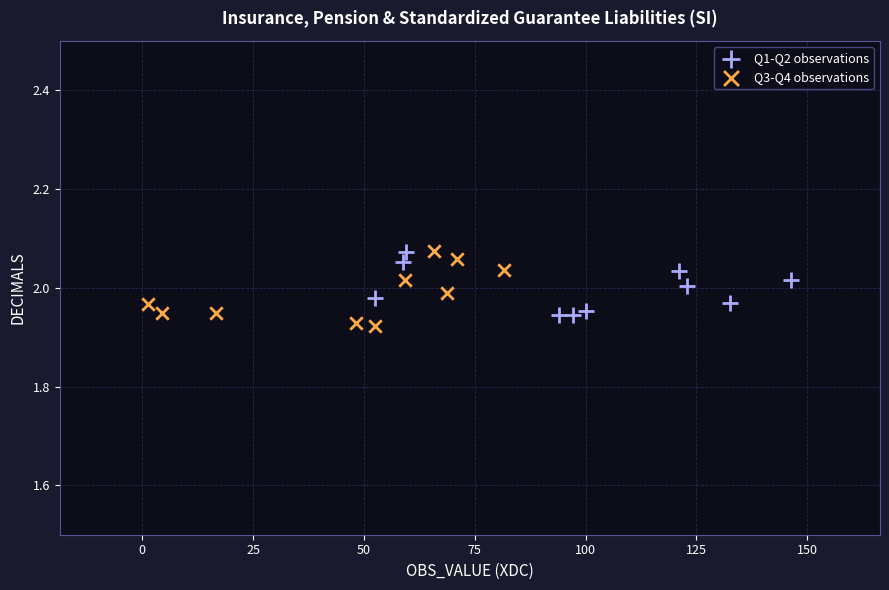

Which series has the widest spread of Y values?

Q3-Q4 observations